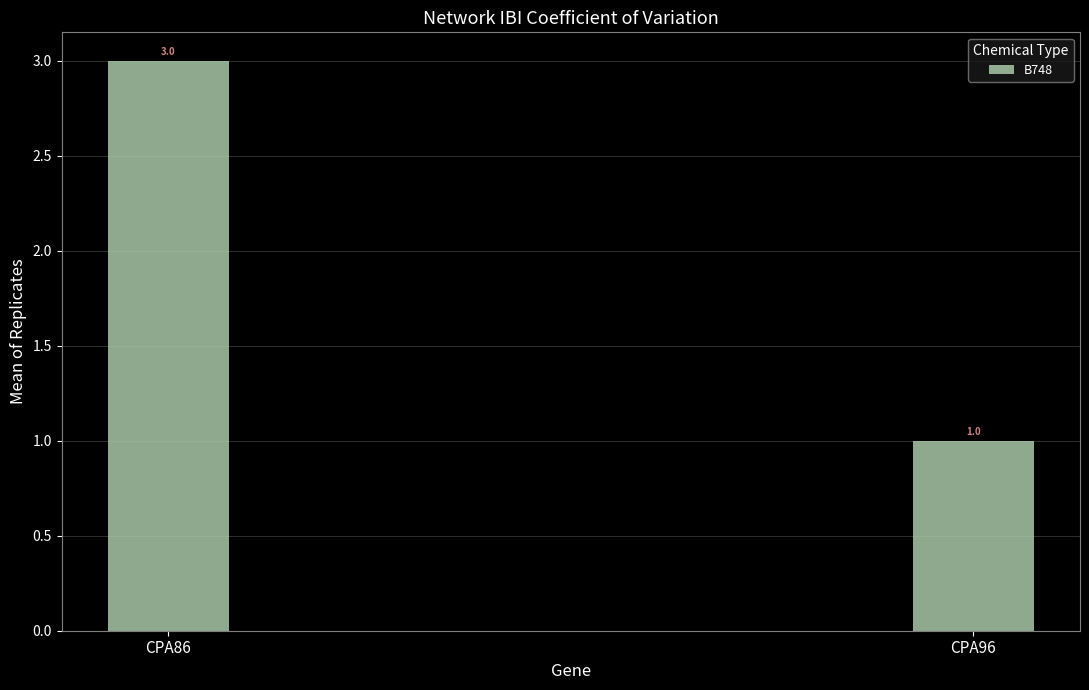

True or false: the data shows 5 at CPA86.

False